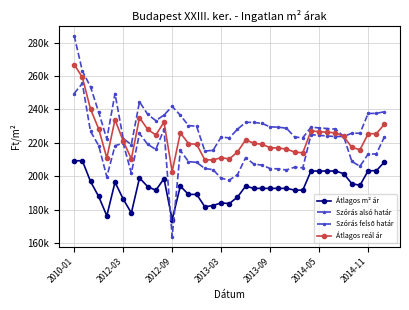

Where does the Átlagos m² ár series first go above 192657?

2010-01